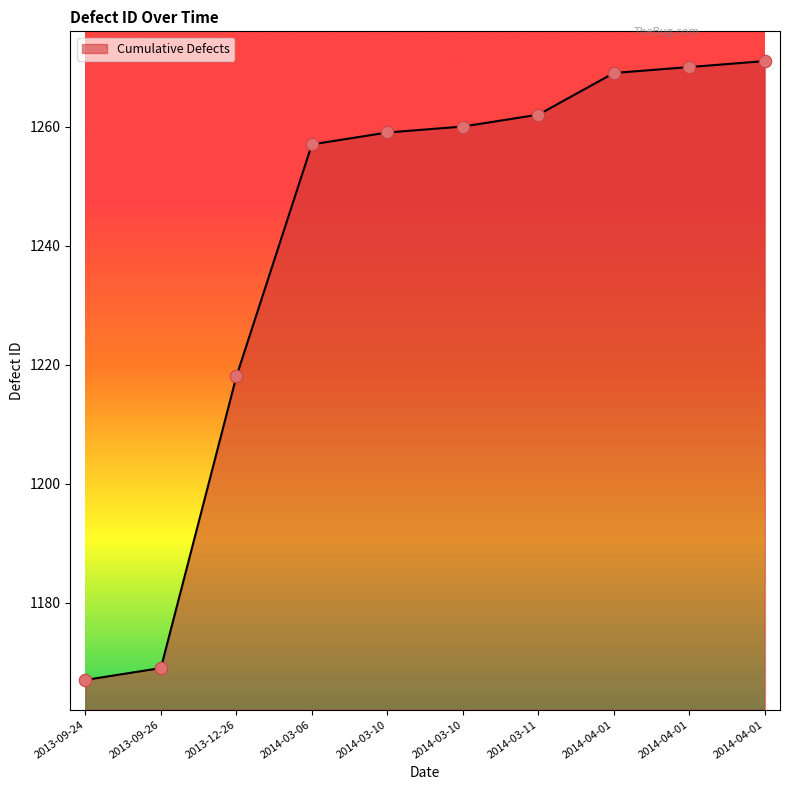

What is the ratio of the value at 2013-09-24 to the value at 2014-03-11?

0.9